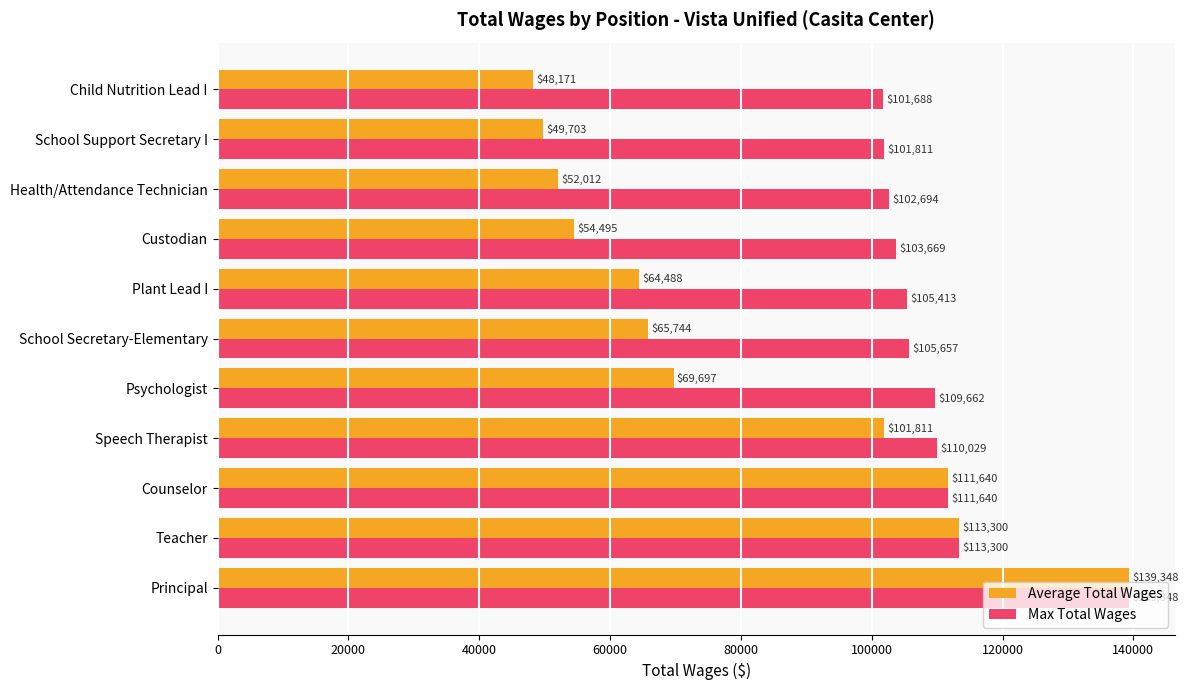

Where is Average Total Wages nearest to the value 93759?

Speech Therapist